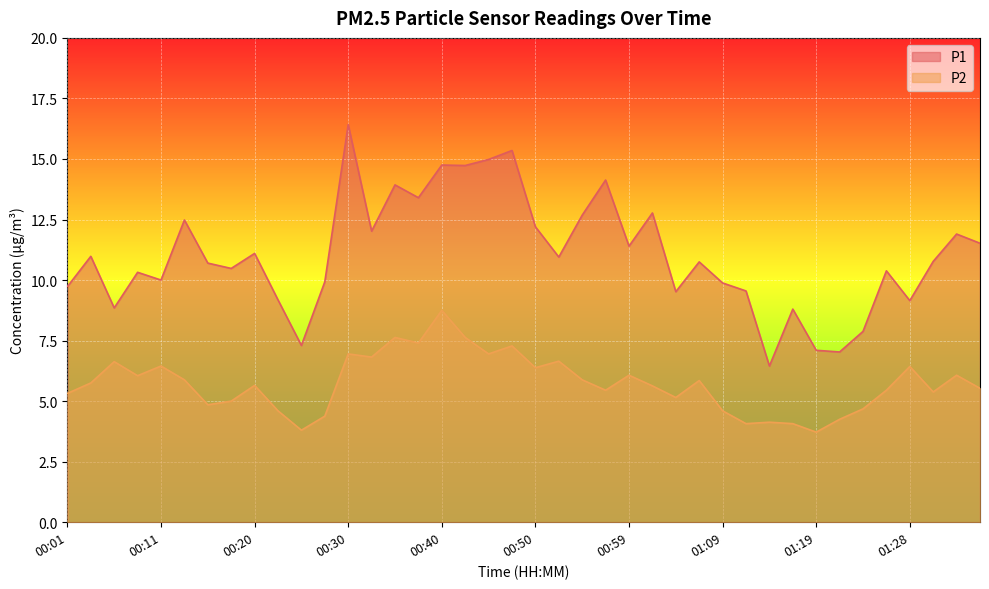

At which category does P2 reach its first local valley?

00:08